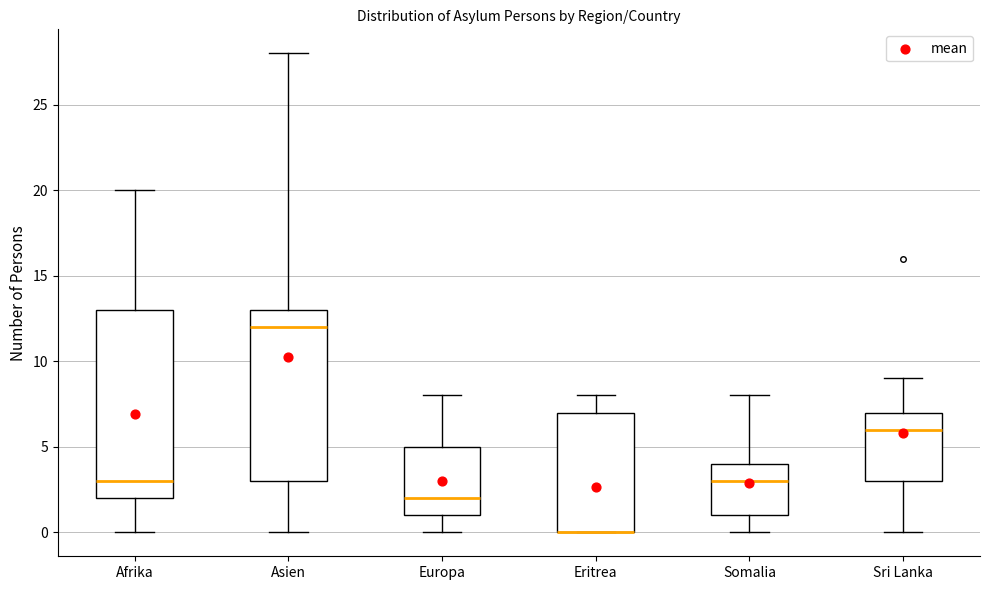

Reading left to right, read every box against the y-axis: the position of its median line, the range the box covers, and the ends of its whiskers. The values are not printed on the chart, so give them approximately, as read against the axis.

Afrika: median 3, box 2 to 13, whiskers 0 to 20
Asien: median 12, box 3 to 13, whiskers 0 to 28
Europa: median 2, box 1 to 5, whiskers 0 to 8
Eritrea: median 0 (drawn on the box's lower edge), box 0 to 7, whiskers 0 to 8
Somalia: median 3, box 1 to 4, whiskers 0 to 8
Sri Lanka: median 6, box 3 to 7, whiskers 0 to 9